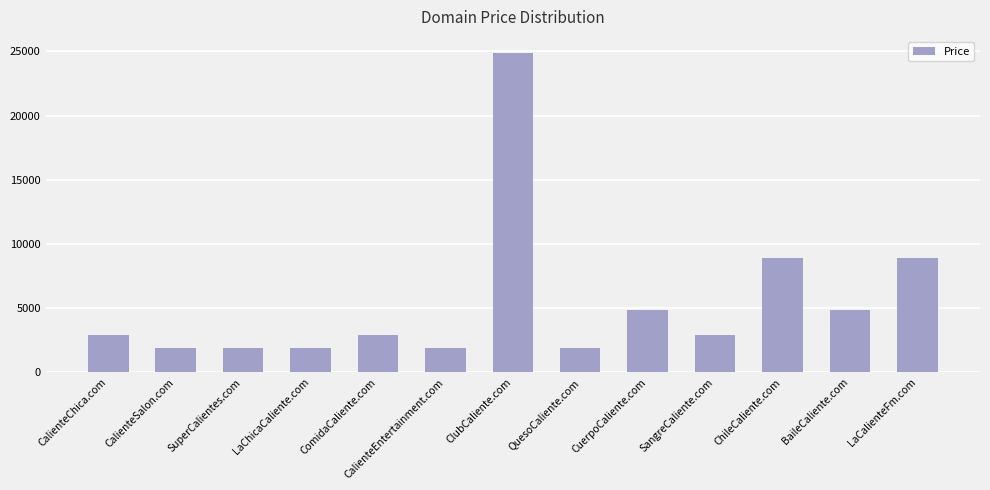

The chart shows a value of 7814 at BaileCaliente.com. True or false?

False